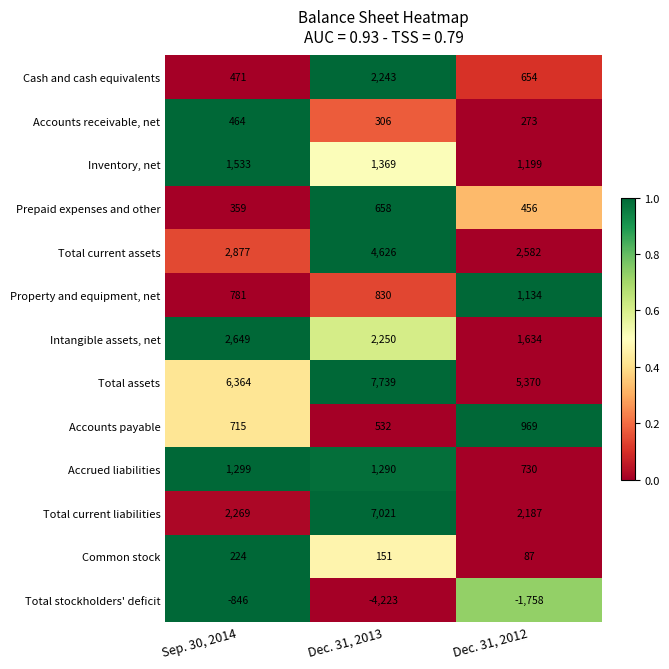

What is the difference between the highest and lowest values at Dec. 31, 2013?

11962